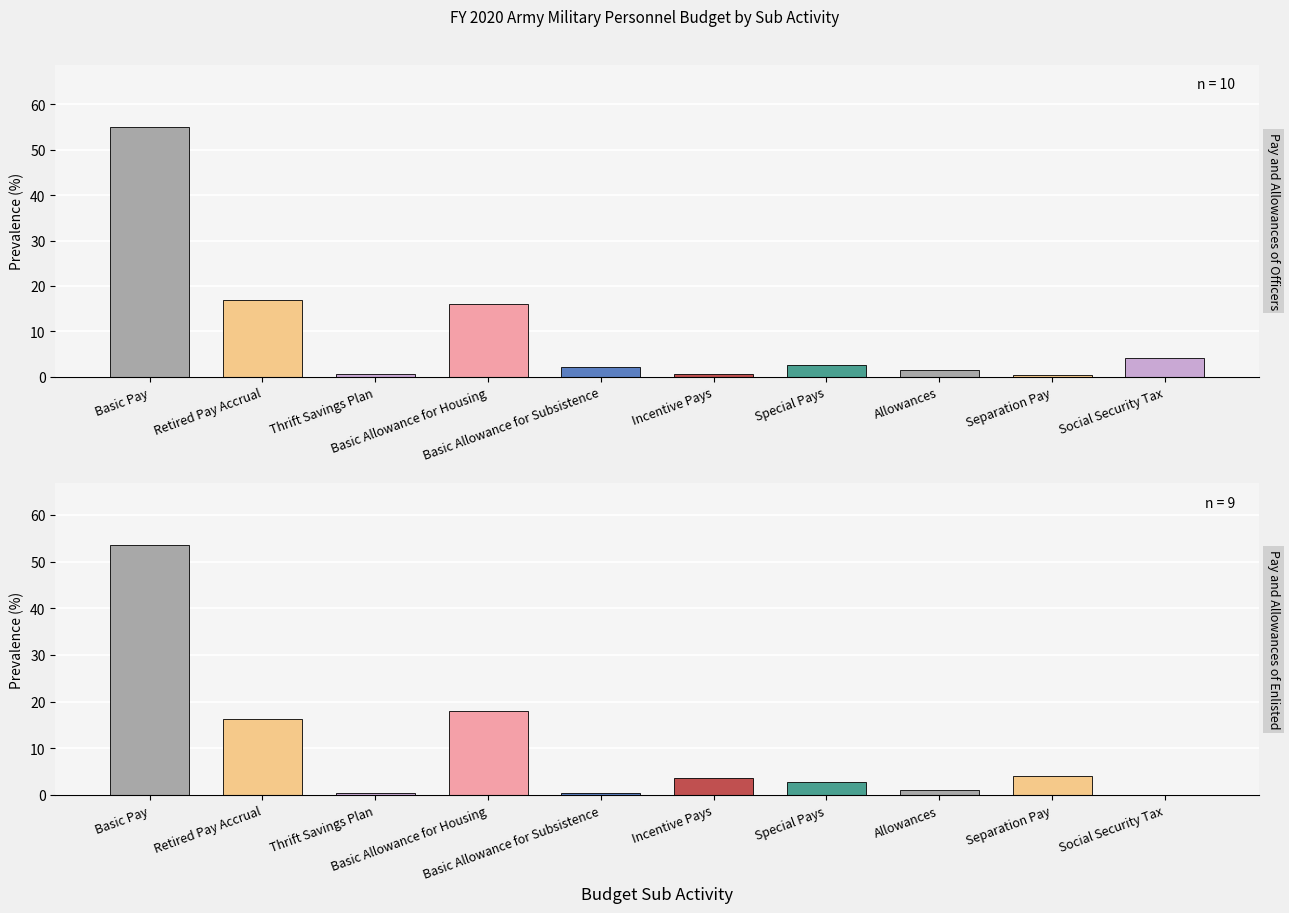

Between Retired Pay Accrual and Incentive Pays, which is larger?

Retired Pay Accrual